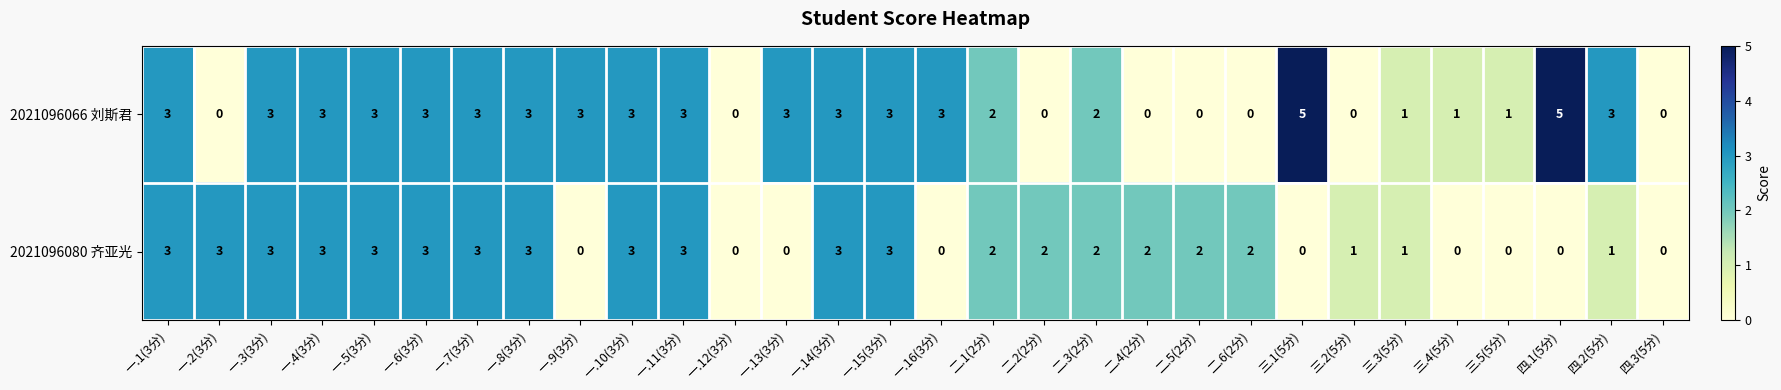

Which series has the largest total across all categories?

2021096066 刘斯君